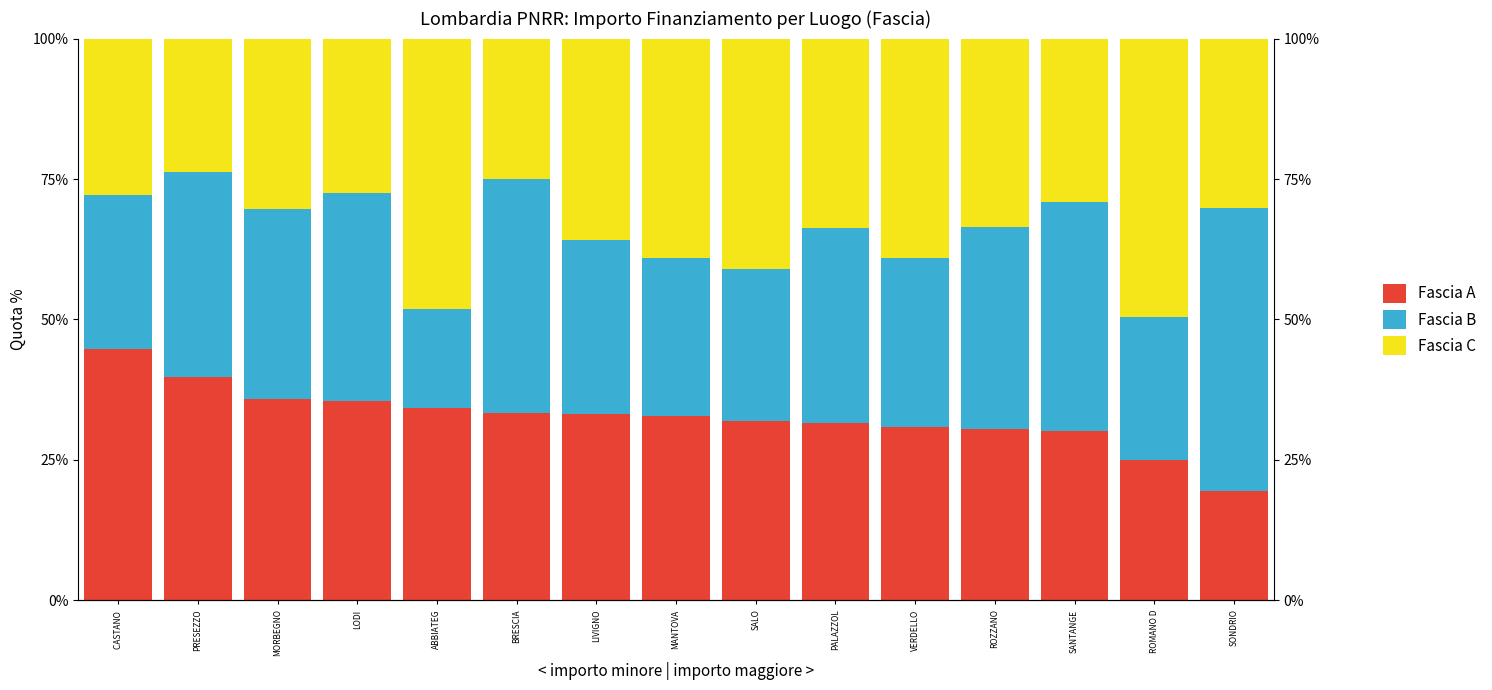

Which series has the largest total across all categories?

Fascia C